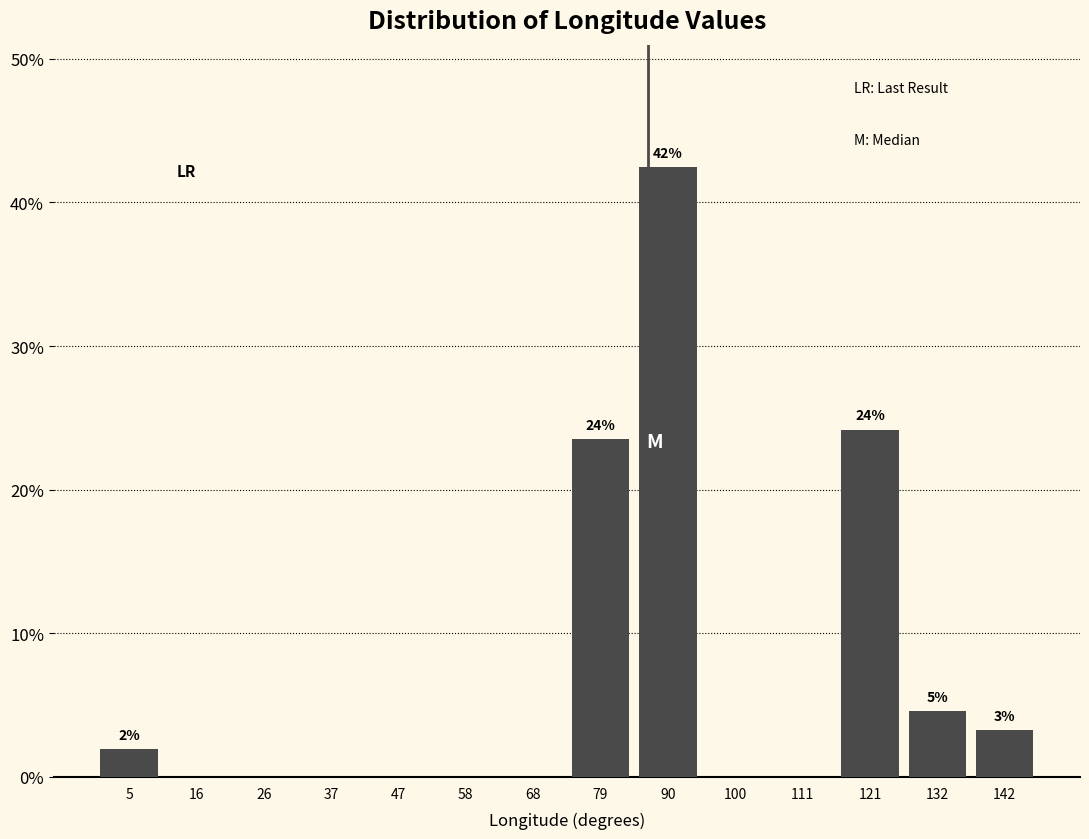

Which range on the x-axis has the tallest bar?

84 to 96